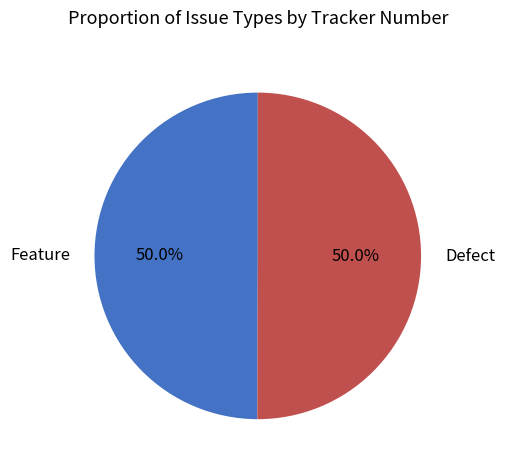

To the nearest percent, what portion does Feature represent?

50%